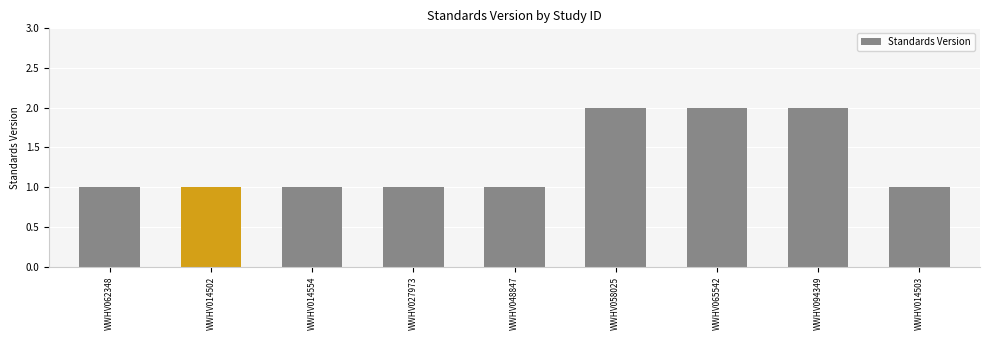

Is it true that the value at WWHV027973 is 1?

True